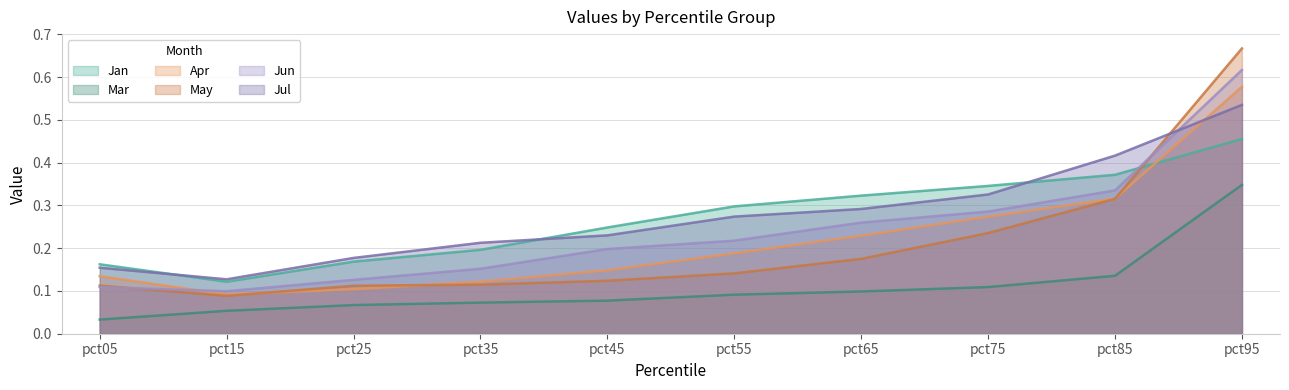

What are all the series names shown in the legend?

Jan, Mar, Apr, May, Jun, Jul